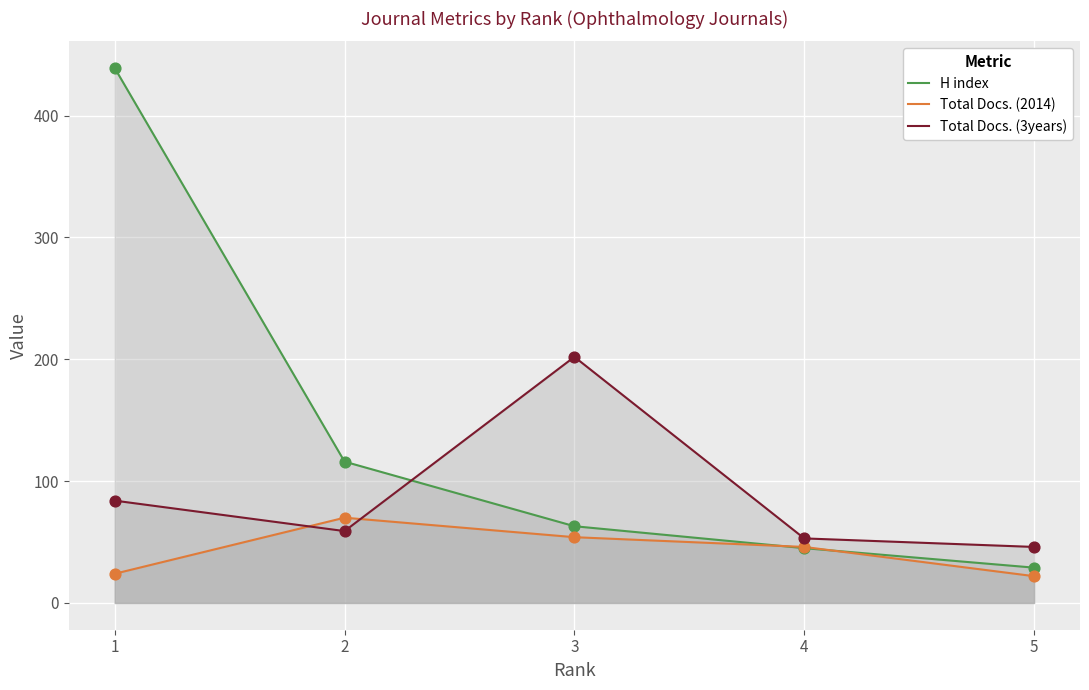

What is the total value across all series at 2?

245